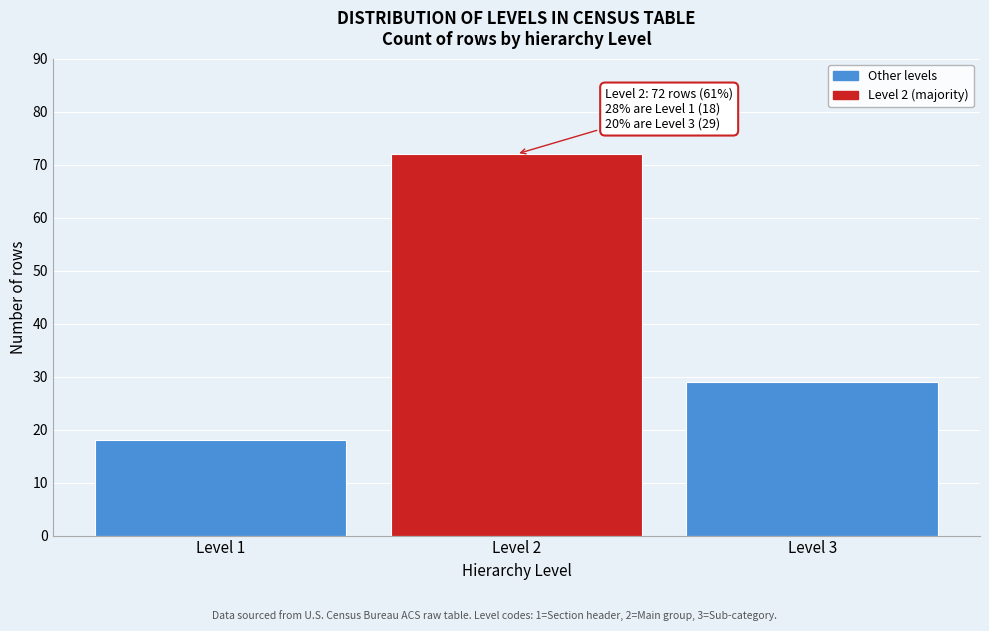

Reading left to right, list all the values displayed in this chart.

18	72	29